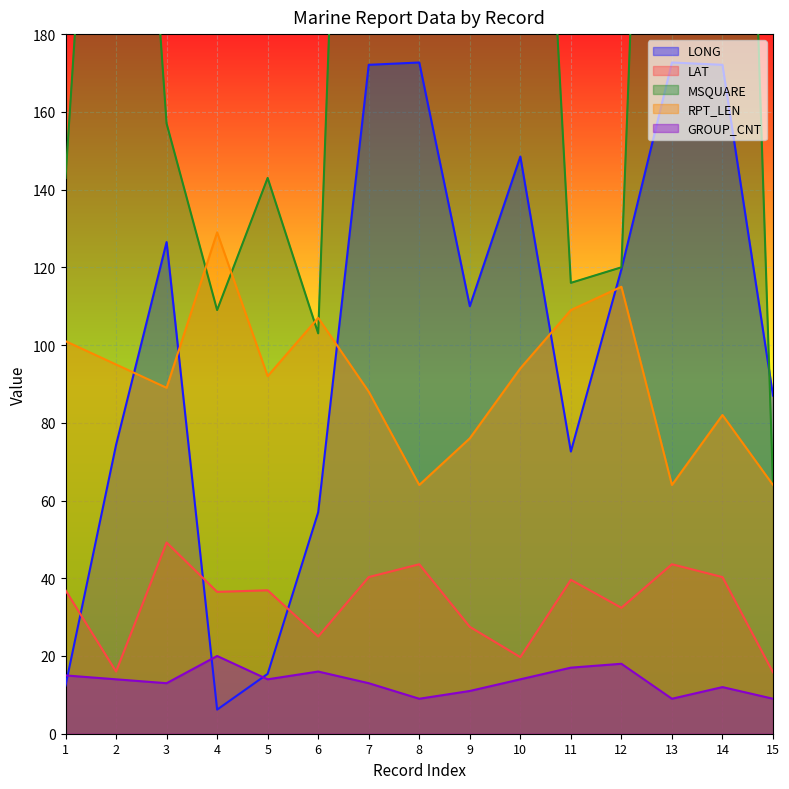

The value of RPT_LEN at 11 is 109.0. True or false?

True